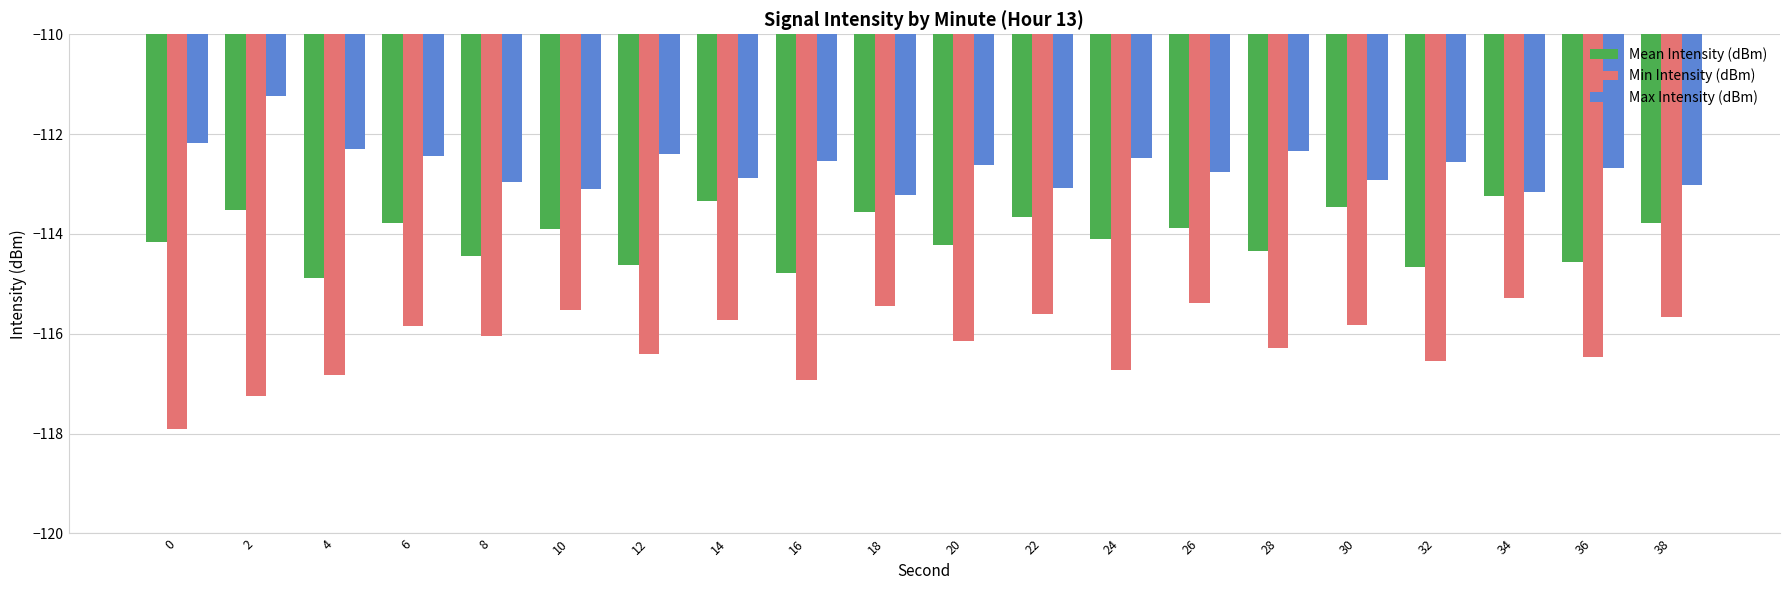

Read the Min Intensity (dBm) value at 10.

-115.5